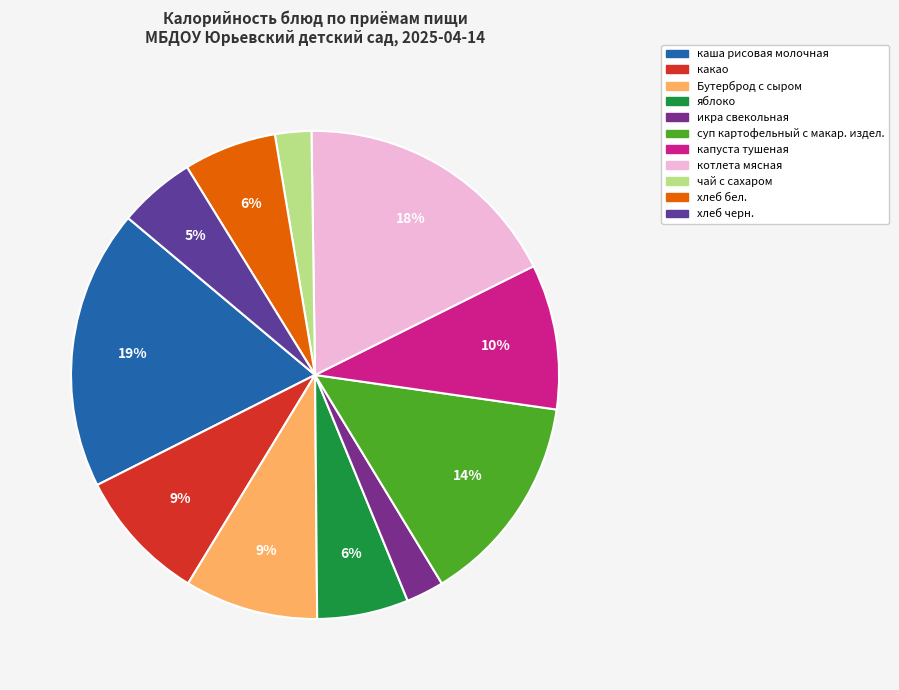

What percentage is the суп картофельный с макар. издел. slice, to the nearest percent?

14%